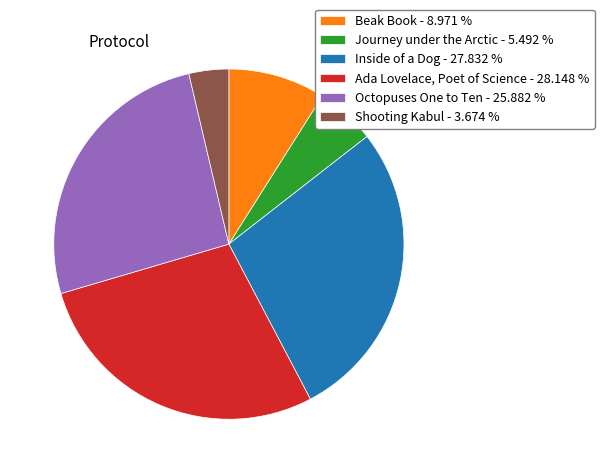

What is the ratio of the value at Inside of a Dog - 27.832 % to the value at Octopuses One to Ten - 25.882 %?

1.1